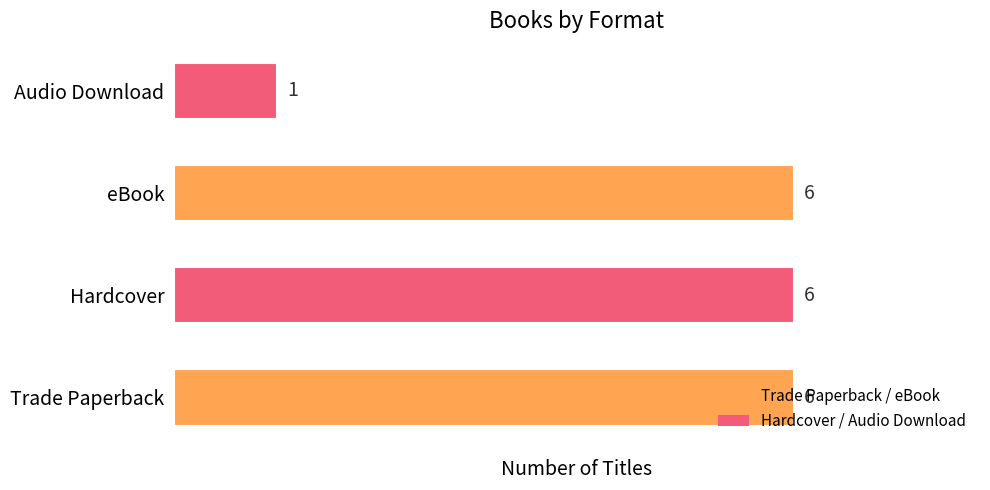

What is the sum of the values at Trade Paperback and Hardcover?

12